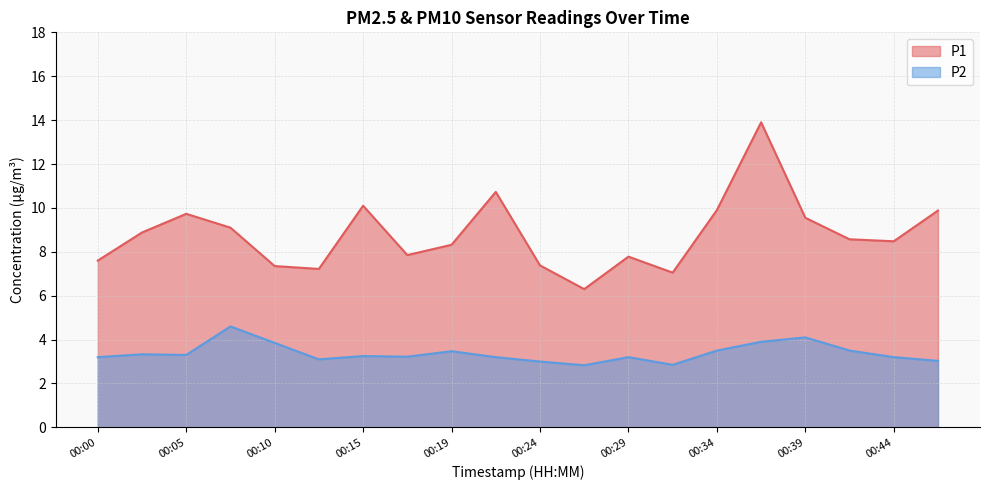

How many interior local peaks does the P2 series have?

6